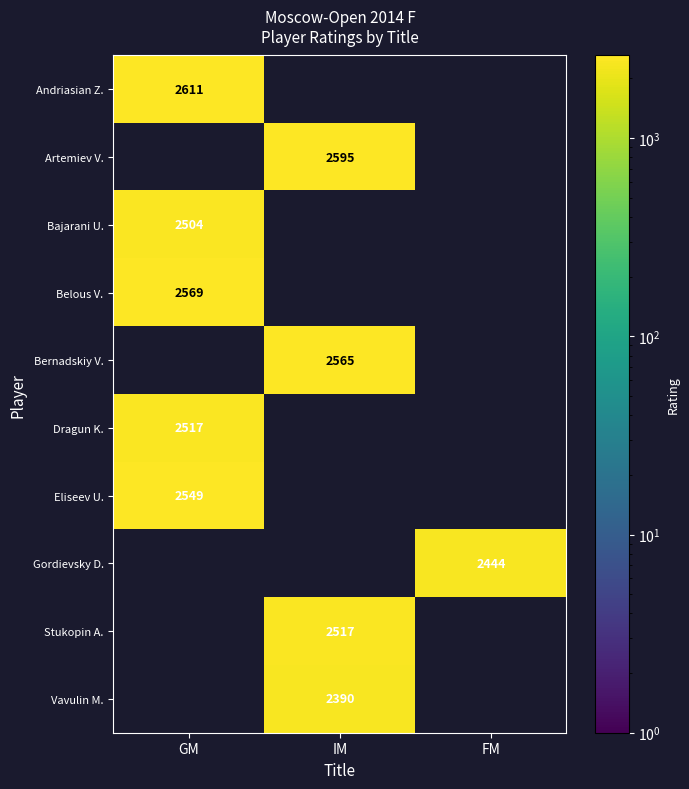

The Bajarani U. series shows 2504 at GM. True or false?

True